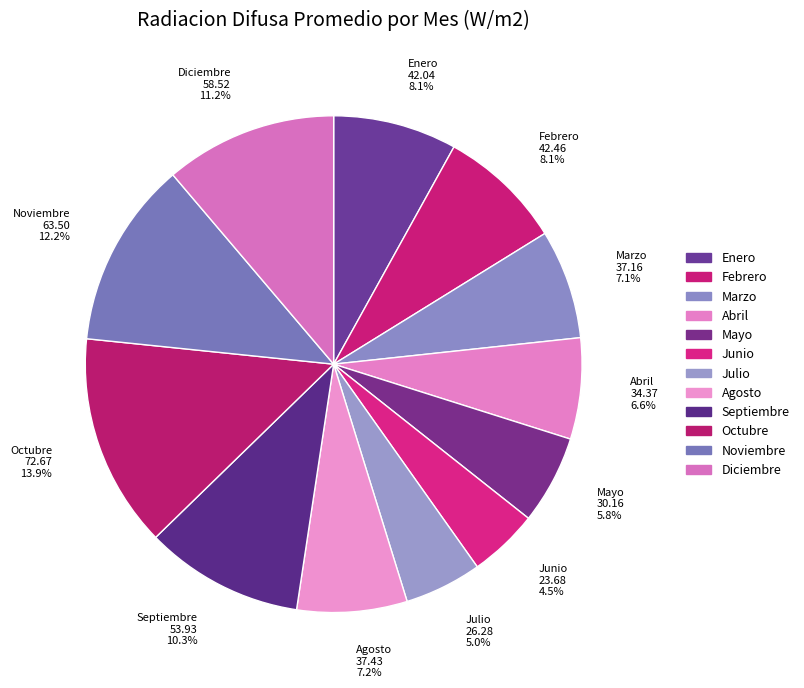

True or false: Octubre accounts for 14% of the total.

True